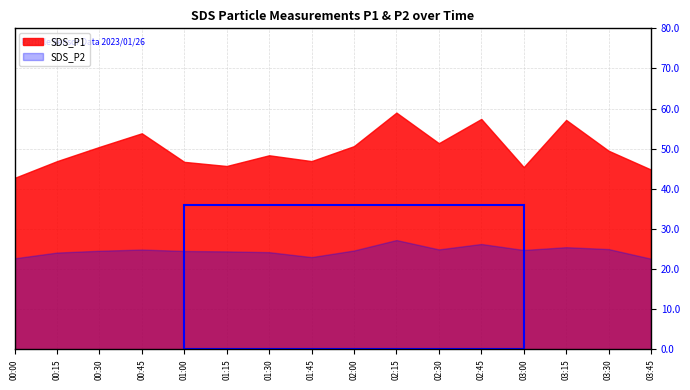

True or false: SDS_P1 and SDS_P2 intersect in this chart.

False